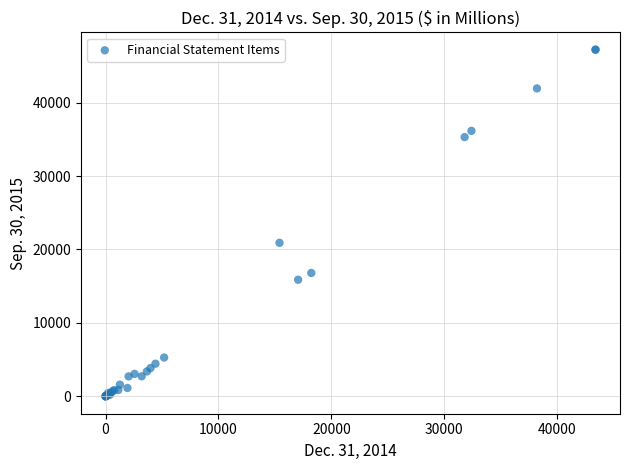

What Y value in the scatter plot is closest to 23606?

20911